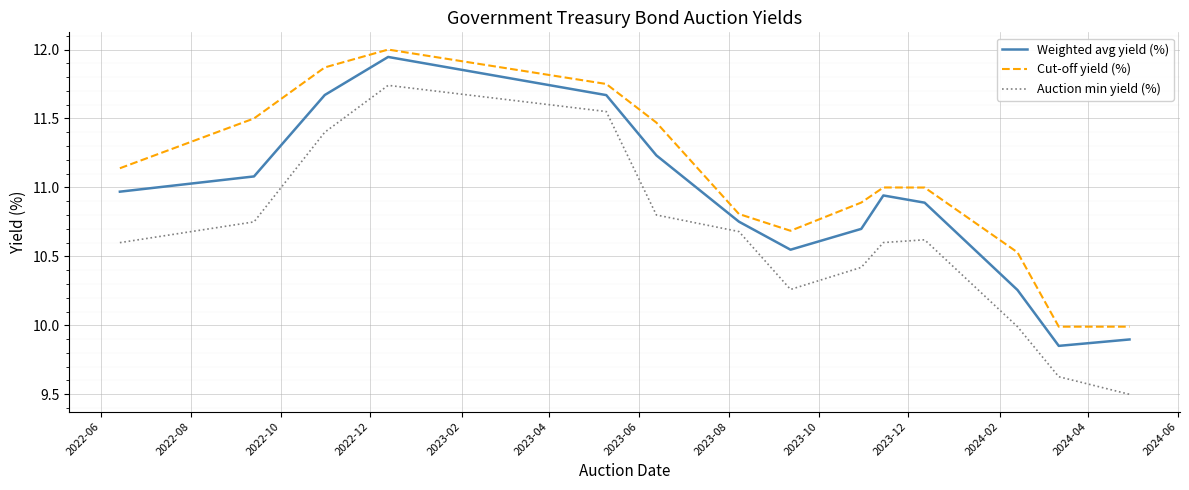

What are all the series names shown in the legend?

Weighted avg yield (%), Cut-off yield (%), Auction min yield (%)